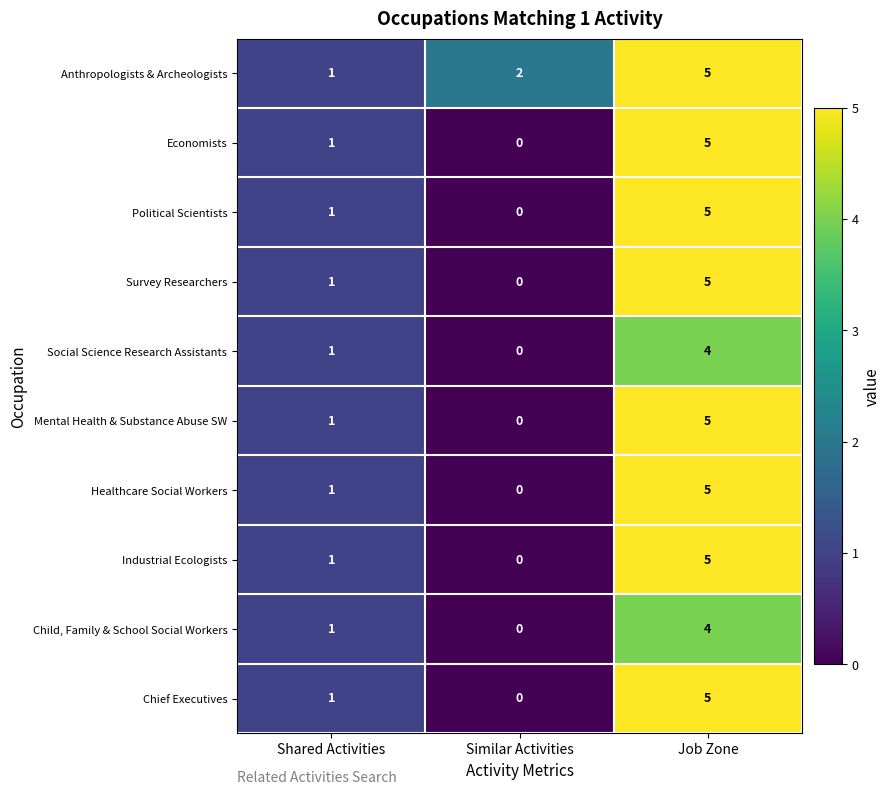

Rank the categories by Survey Researchers value from highest to lowest.

Job Zone, Shared Activities, Similar Activities